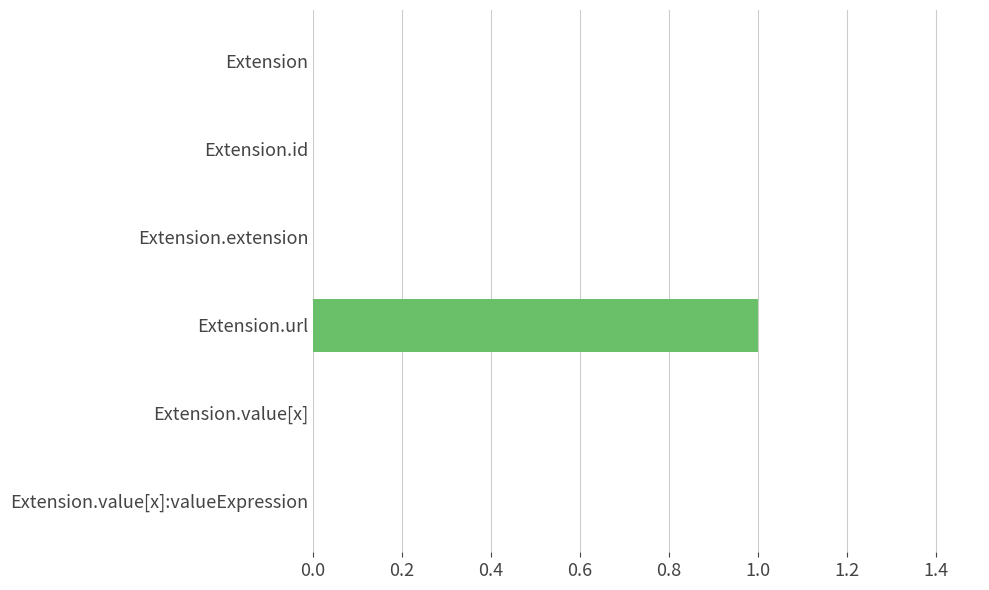

The value at Extension.value[x]:valueExpression is -1. True or false?

False